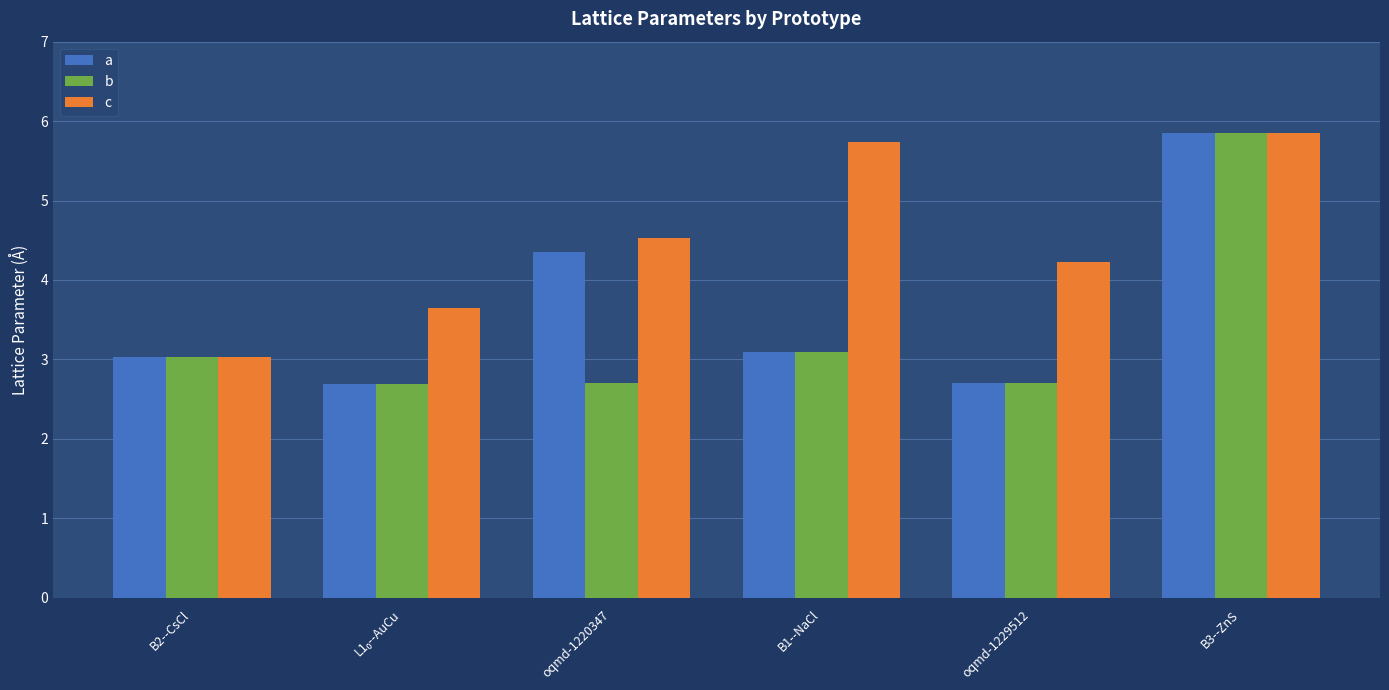

At which category is the sum across all series the highest?

B3--ZnS